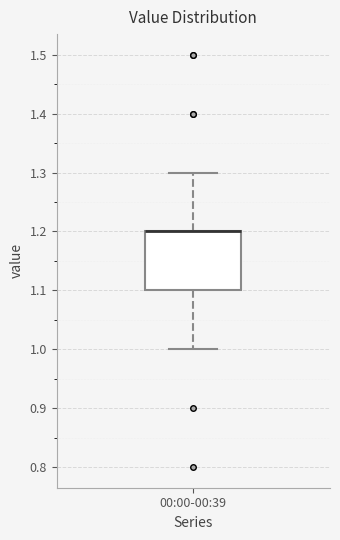

Transcribe this box plot: give where the median line is, the range the box spans, and where the two whiskers end, as read against the y-axis. The values are not printed on the chart, so give them approximately, as read against the axis.

median 1.2 (drawn on the box's upper edge), box 1.1 to 1.2, whiskers 1.0 to 1.3